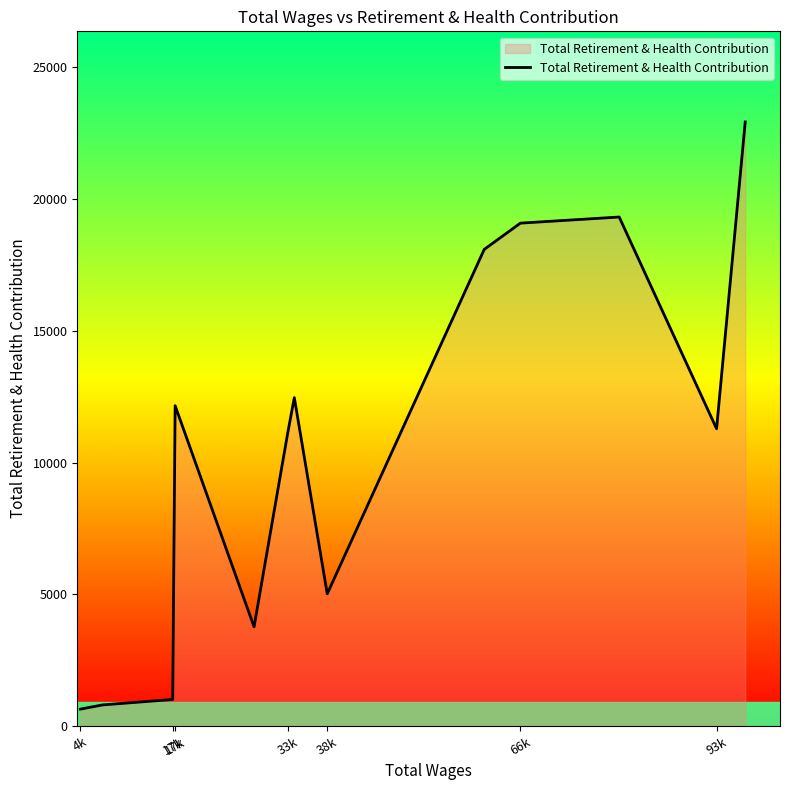

What is the smallest value displayed?

641